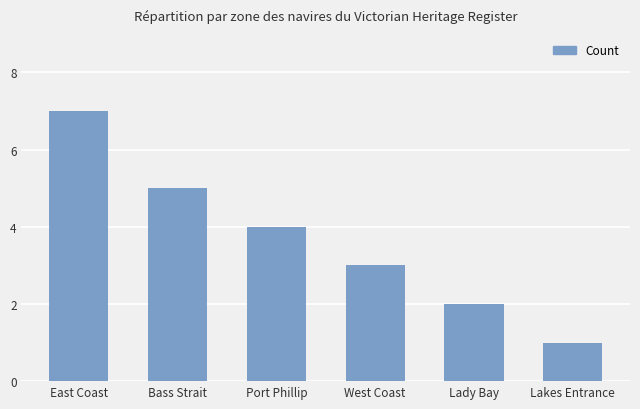

Rank the categories by value from lowest to highest.

Lakes Entrance, Lady Bay, West Coast, Port Phillip, Bass Strait, East Coast